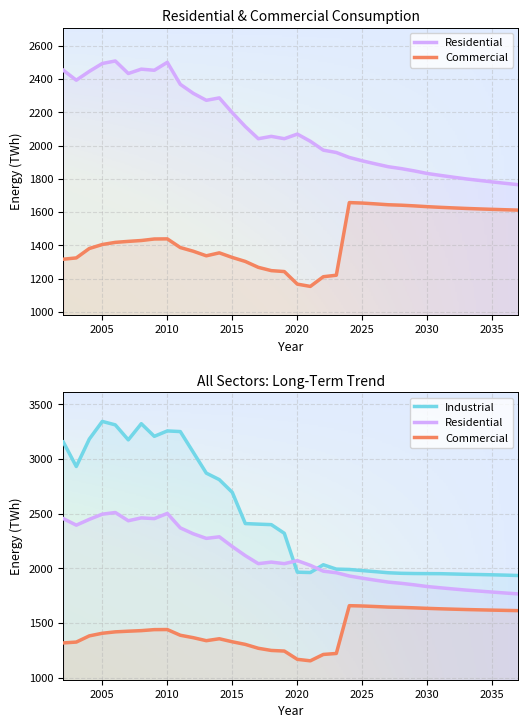

True or false: Residential and Commercial cross at least once.

False